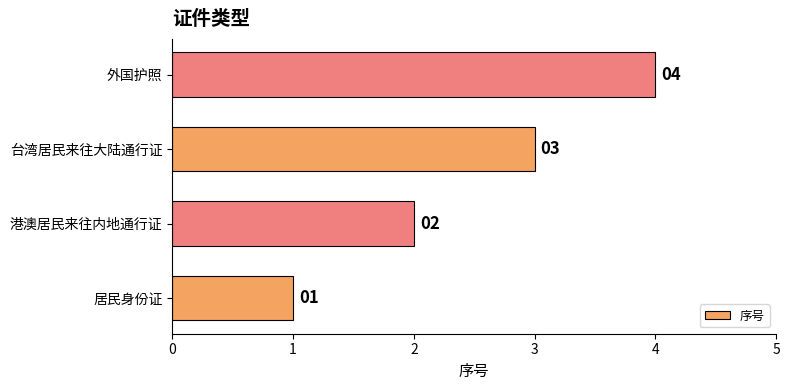

Rank the categories by value from highest to lowest.

外国护照, 台湾居民来往大陆通行证, 港澳居民来往内地通行证, 居民身份证